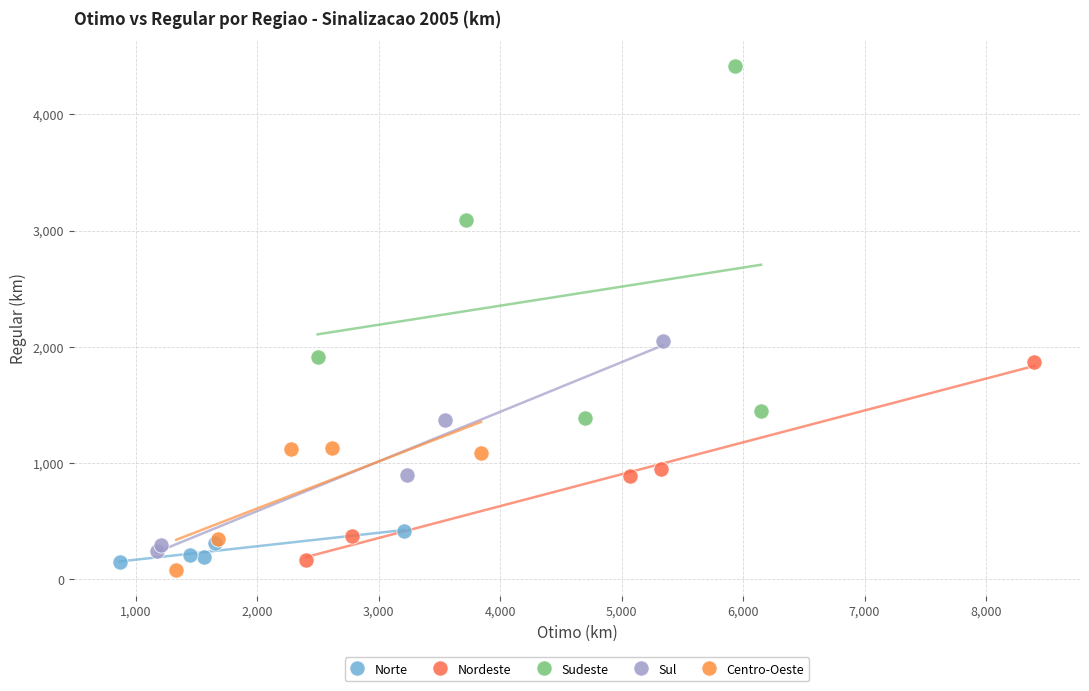

What are all the series names shown in the legend?

Norte, Nordeste, Sudeste, Sul, Centro-Oeste